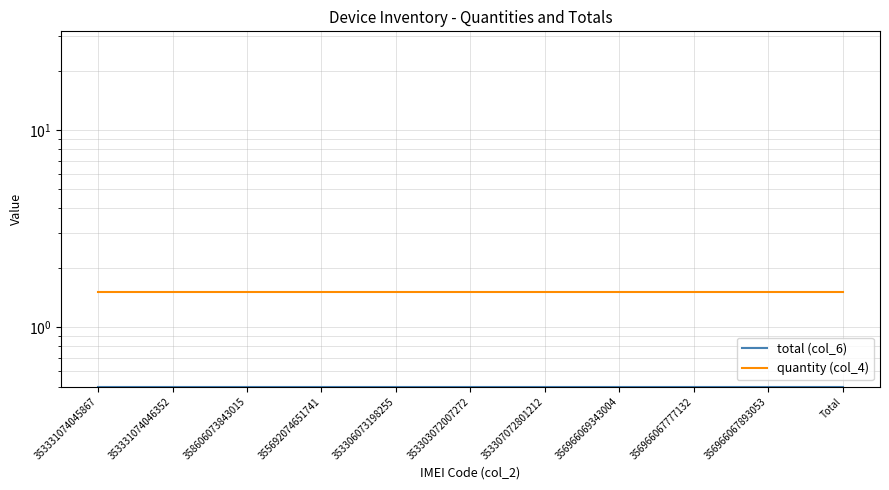

What is the value of the total (col_6) point at the 9th from the left?

0.5